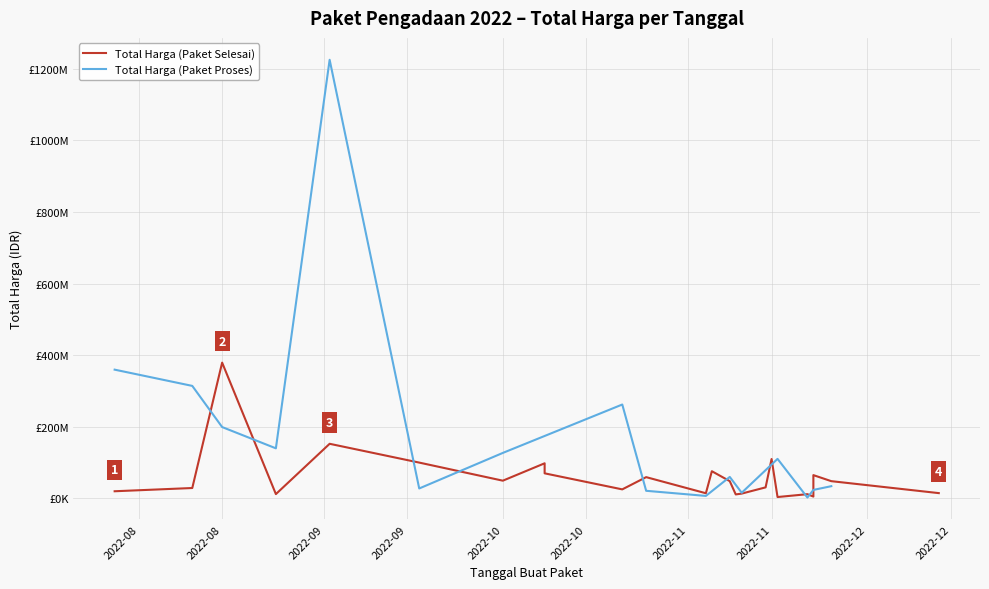

Is it true that Total Harga (Paket Selesai) equals 98000000 at 2022-10-08?

True